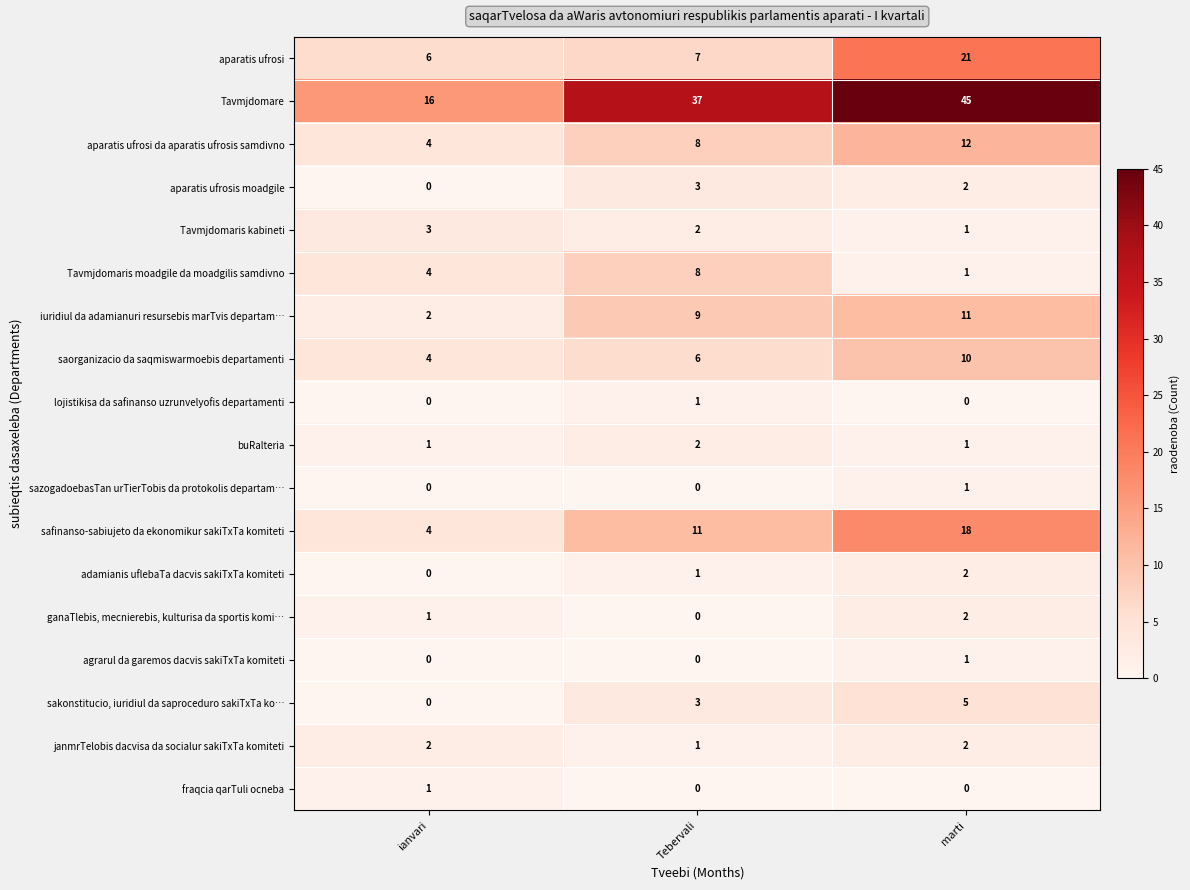

Which category has the lowest value in the safinanso-sabiujeto da ekonomikur sakiTxTa komiteti series?

ianvari